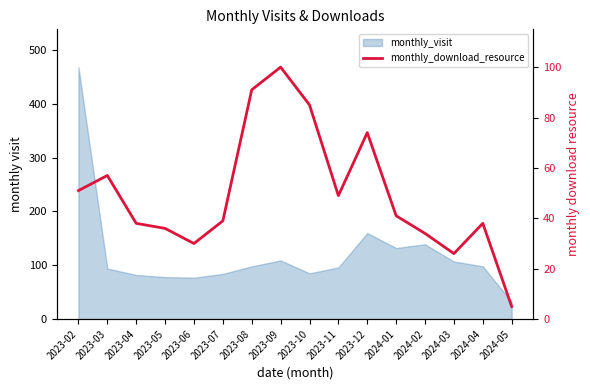

What is the difference between the values at 2023-11 and 2023-06?

19